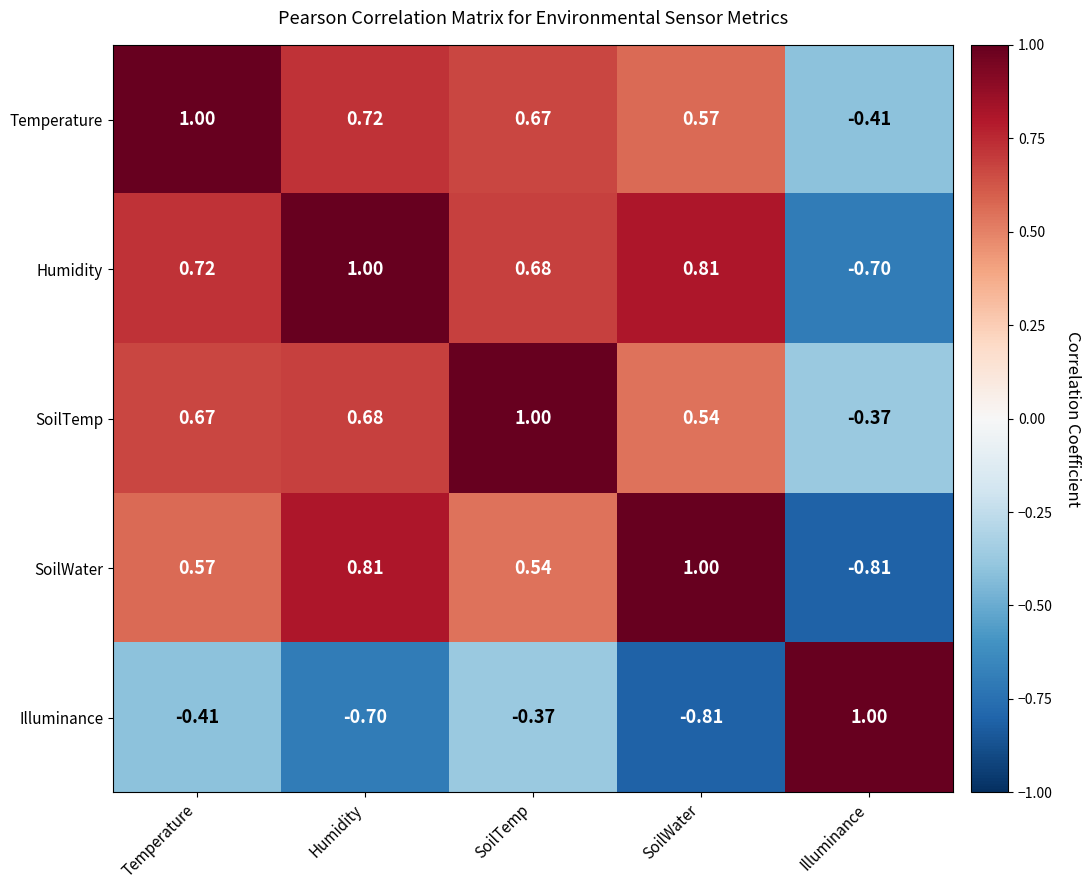

At which category is the sum across all series the highest?

Temperature